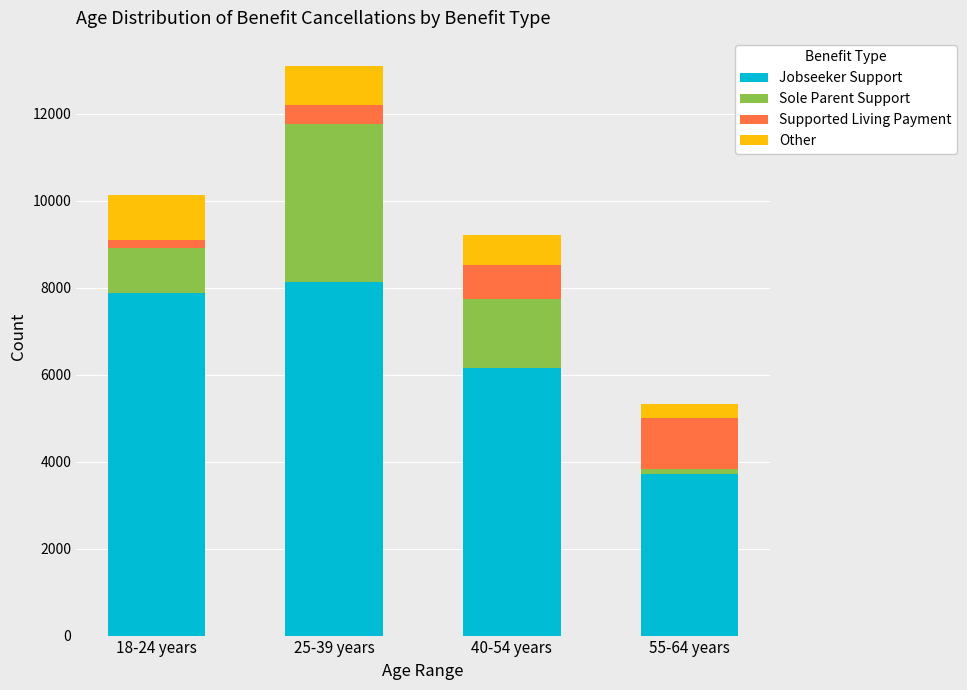

The value of Jobseeker Support at 40-54 years is 8445. True or false?

False